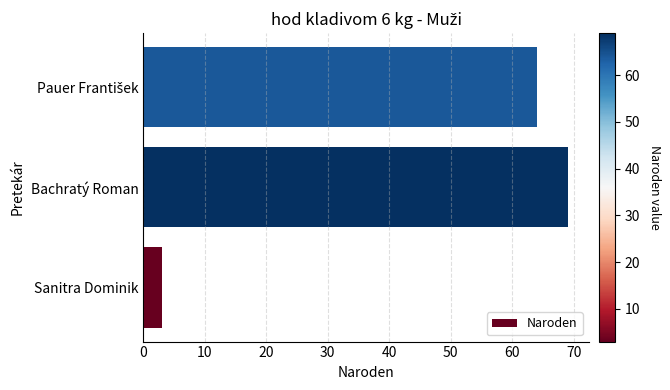

Read the value at Sanitra Dominik.

3